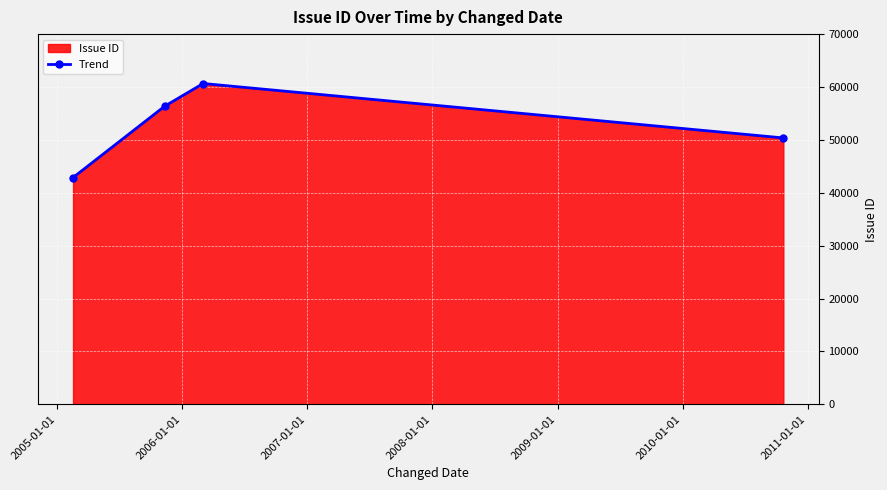

True or false: the data has more than 2 interior local peaks.

False